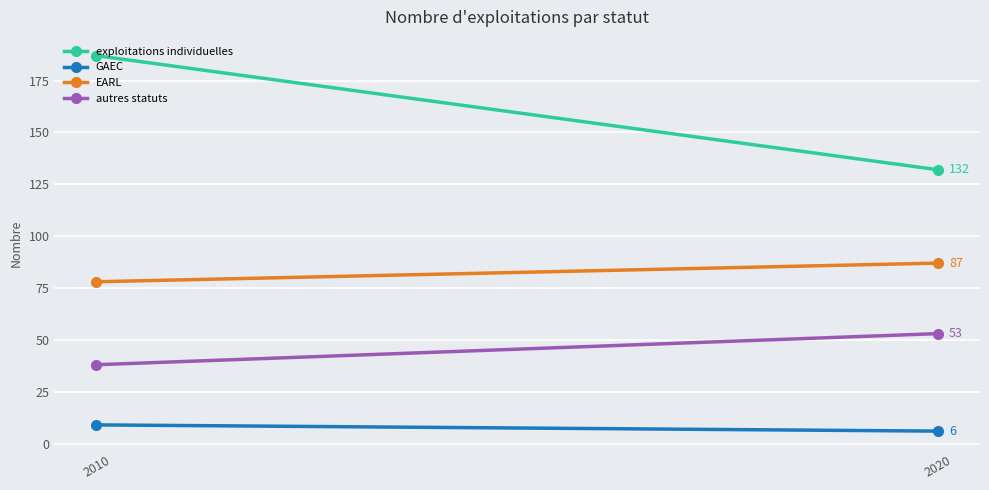

What is the average value of the GAEC series?

8